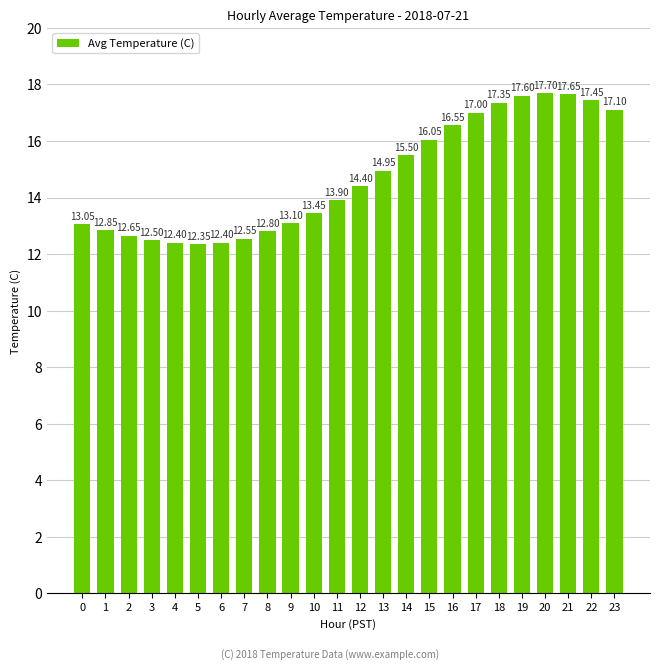

The chart shows a value of 23.9 at 15. True or false?

False